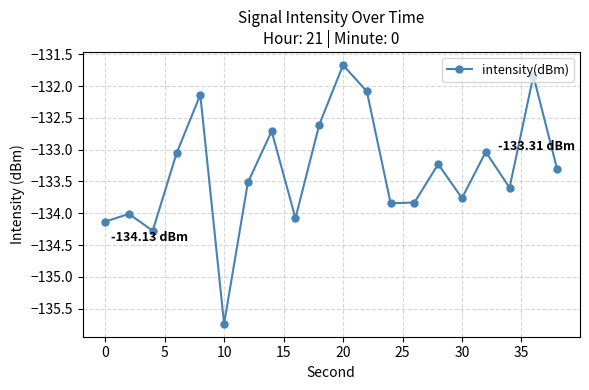

Reading left to right, extract all data points from this chart.

-134.1	-134.0	-134.3	-133.1	-132.1	-135.7	-133.5	-132.7	-134.1	-132.6	-131.7	-132.1	-133.8	-133.8	-133.2	-133.8	-133.0	-133.6	-131.8	-133.3